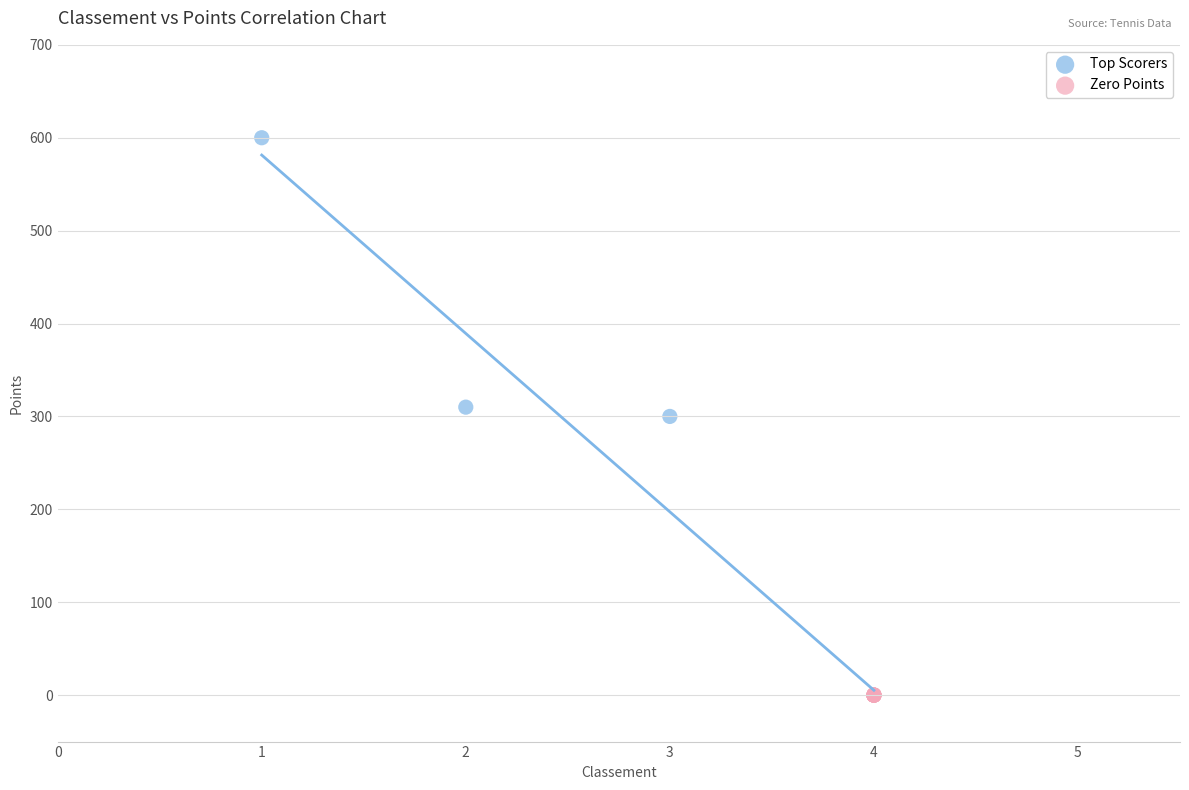

Which series contains the highest Y value?

Top Scorers